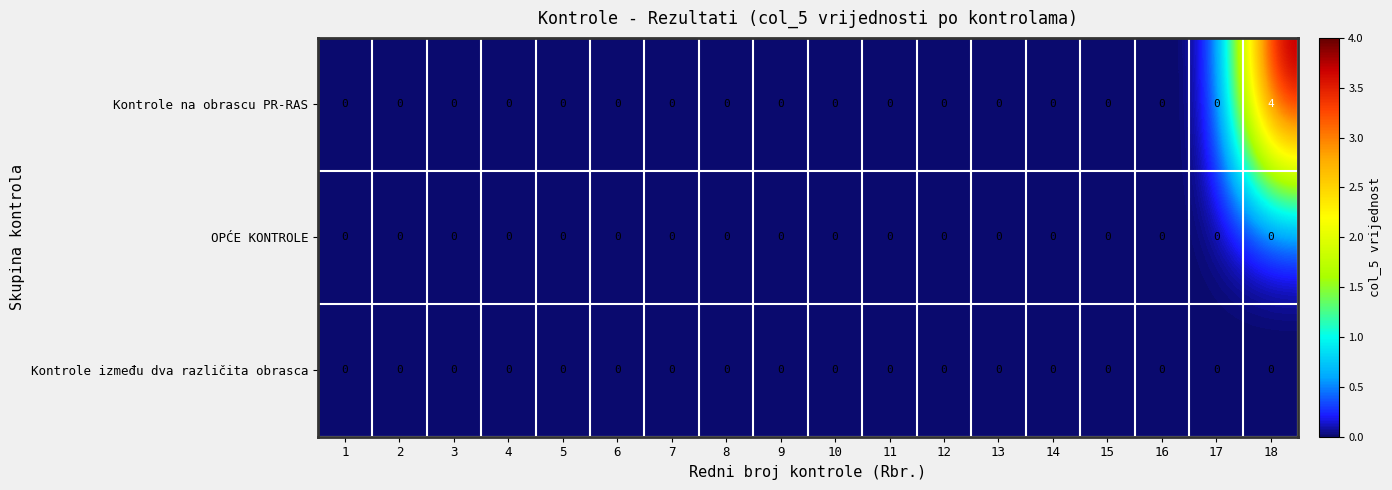

Is it true that OPĆE KONTROLE equals 0 at 7?

True